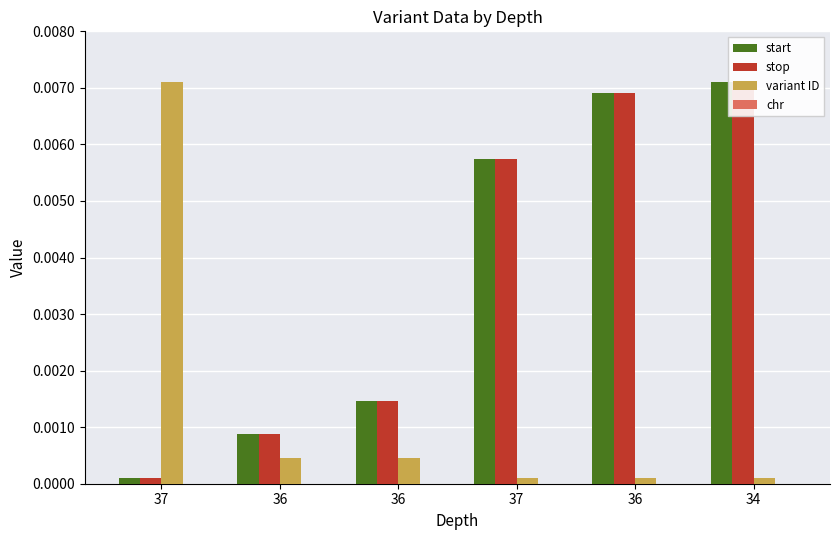

Between 37 and 36, which series saw the biggest shift?

variant ID